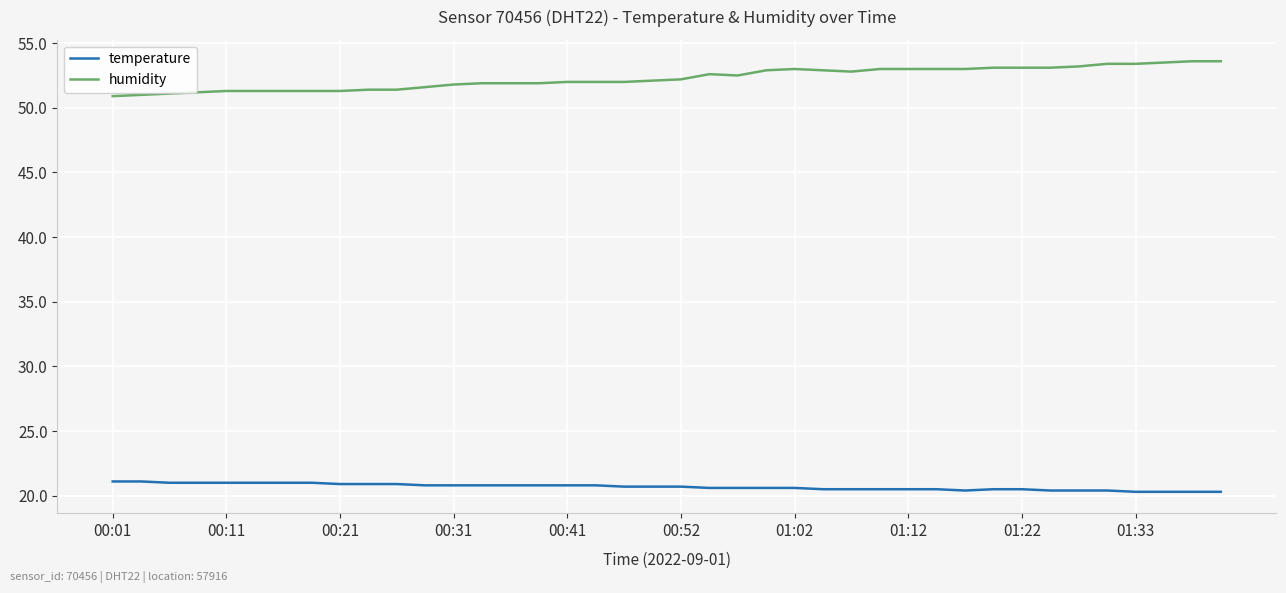

Does the chart display data point markers on the line(s)?

No